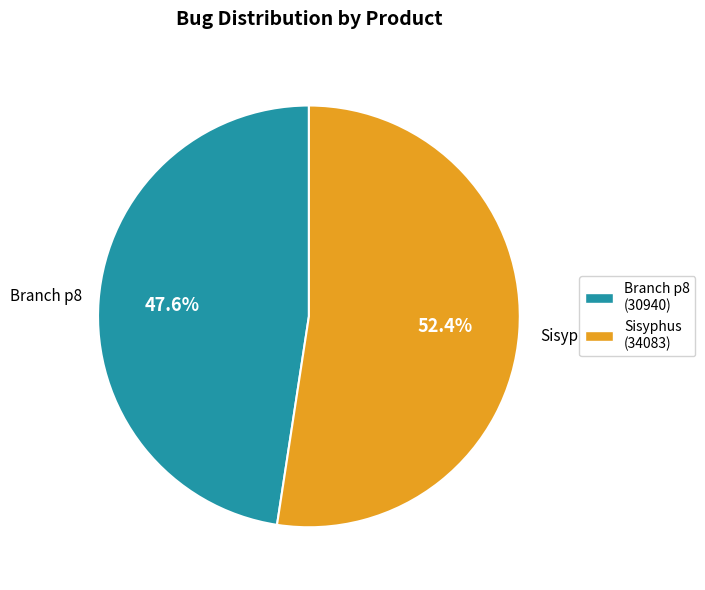

How many segments does this pie chart have?

2